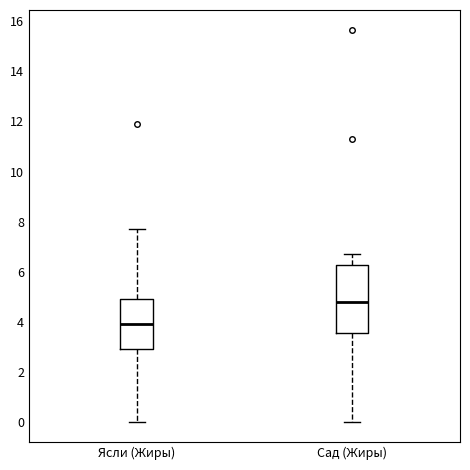

Which box's median line is the lowest?

Ясли (Жиры)